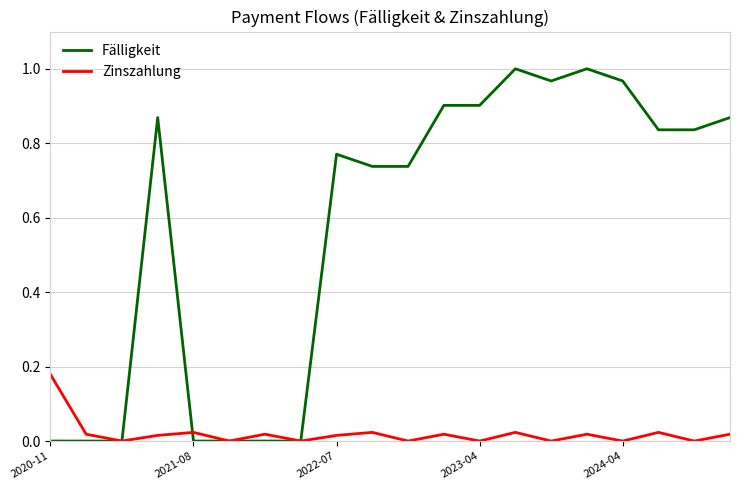

Which series has the largest range (max minus min)?

Fälligkeit